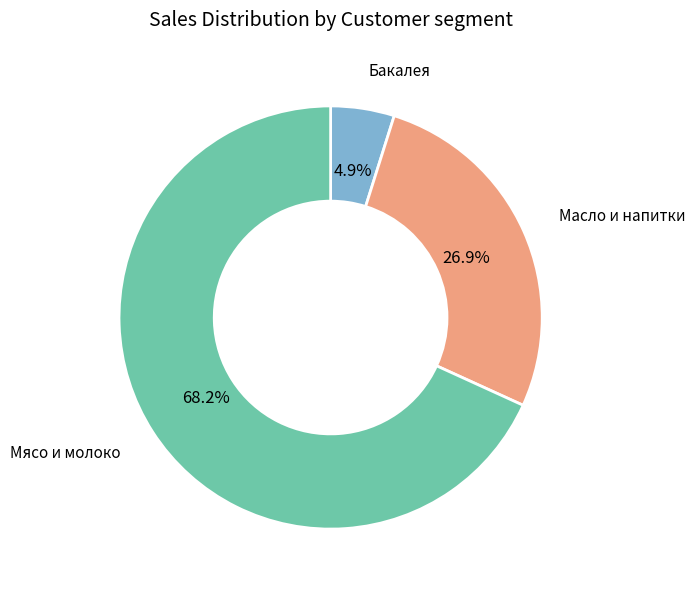

What percentage do Мясо и молоко and Масло и напитки together represent?

95.1%